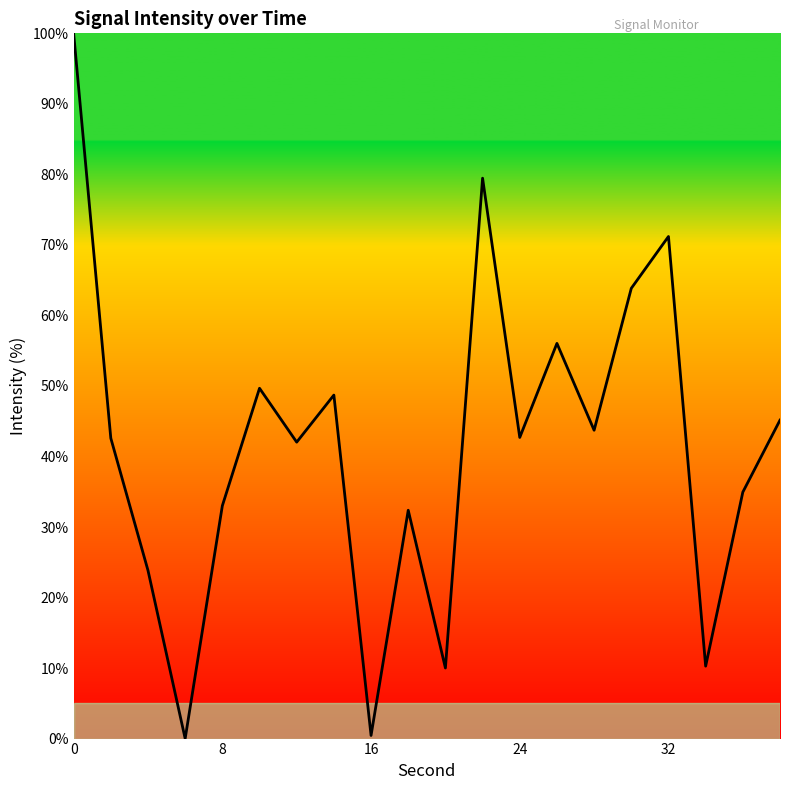

How many values are above zero?

19